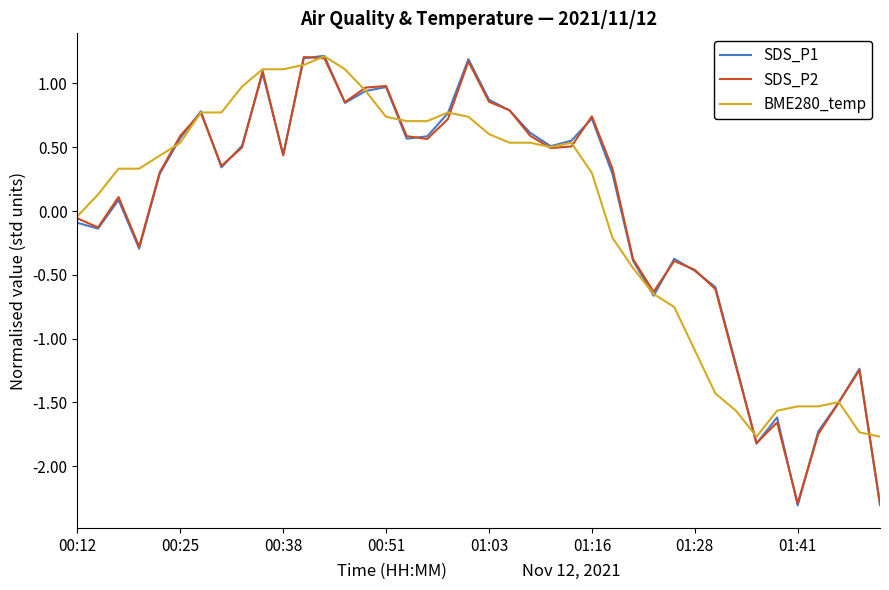

At how many categories does at least one series exceed 0?

26